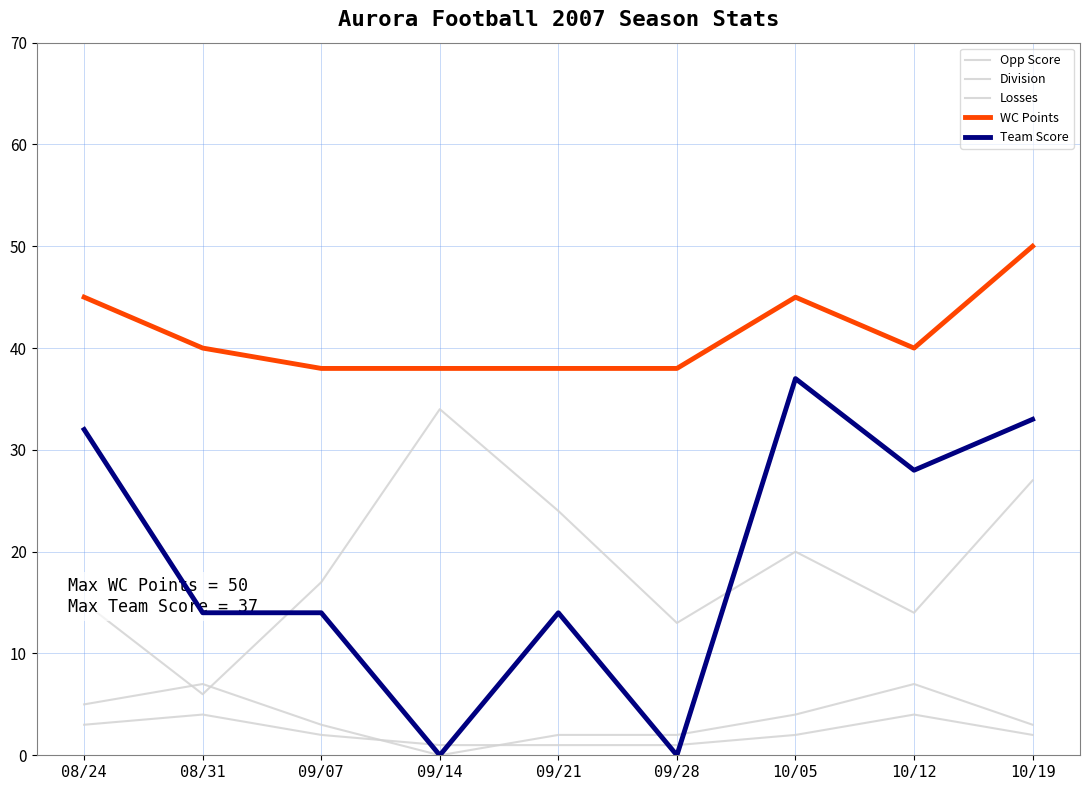

True or false: Losses has a value of 7 at 10/12.

True